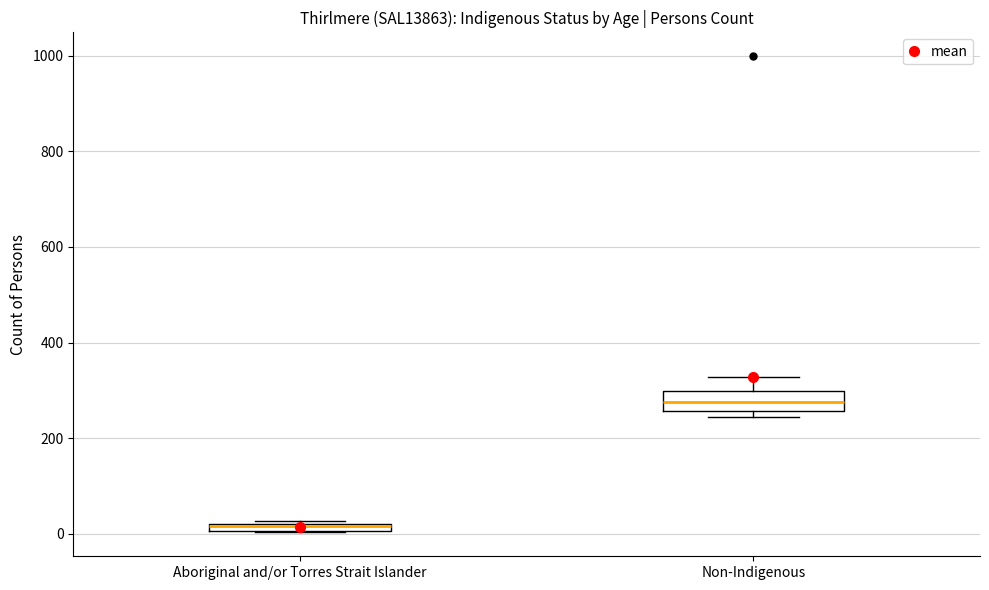

Comparing the boxes themselves (not the whiskers), which one is the tallest?

Non-Indigenous